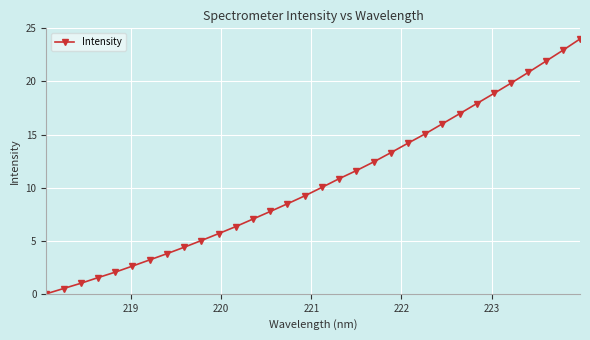

Reading right to left, transcribe all the data shown in this chart.

24.0	22.9	21.9	20.9	19.8	18.9	17.9	17.0	16.0	15.1	14.2	13.3	12.4	11.6	10.8	10.0	9.2	8.5	7.8	7.0	6.3	5.7	5.0	4.4	3.8	3.2	2.6	2.0	1.5	1.0	0.5	0.0